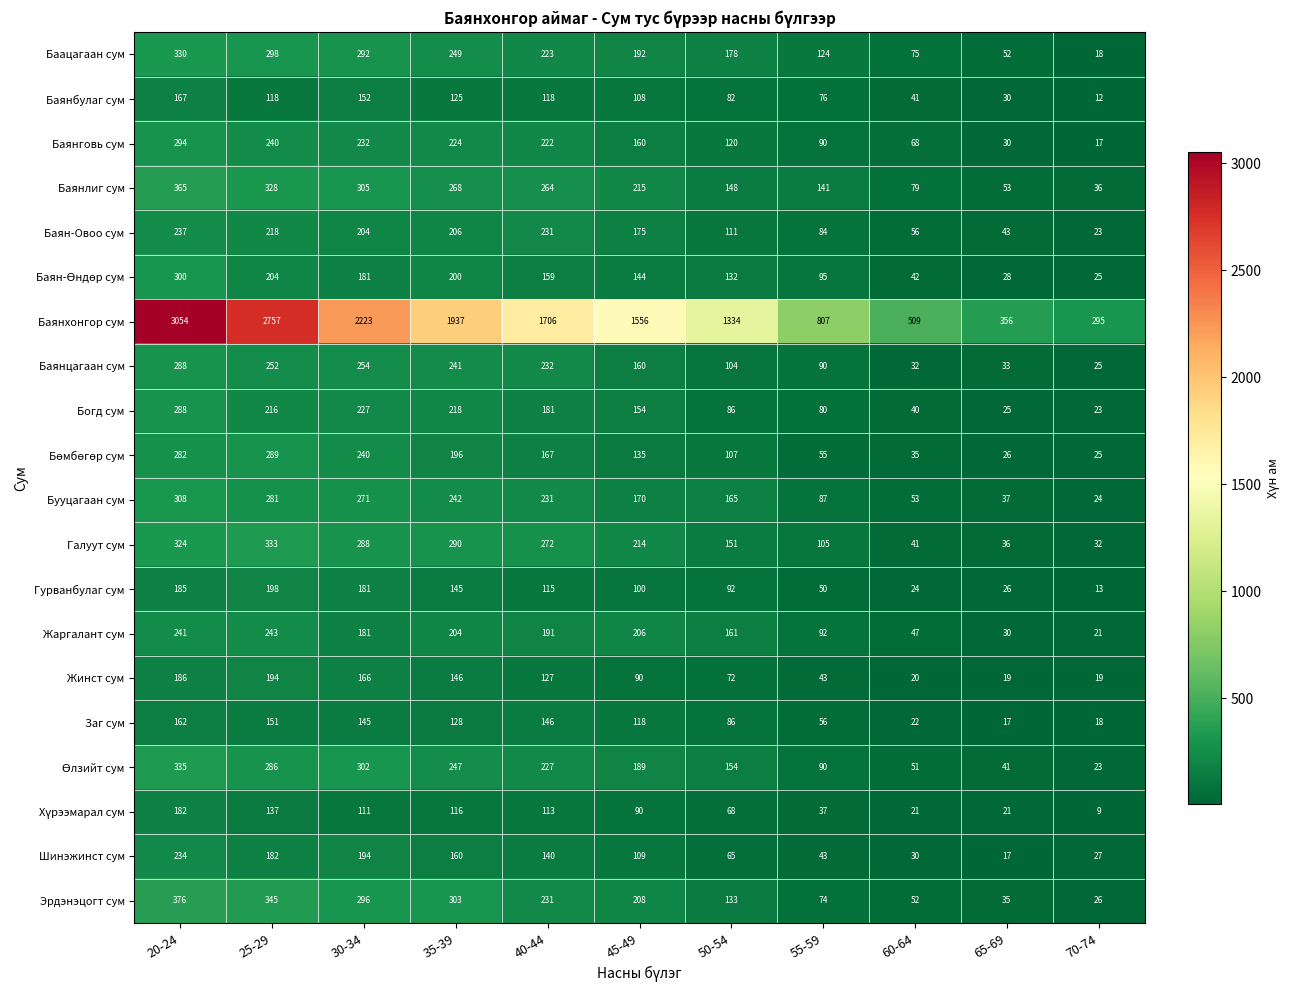

What is the difference between the maximum and second lowest values in the Жаргалант сум series?

213